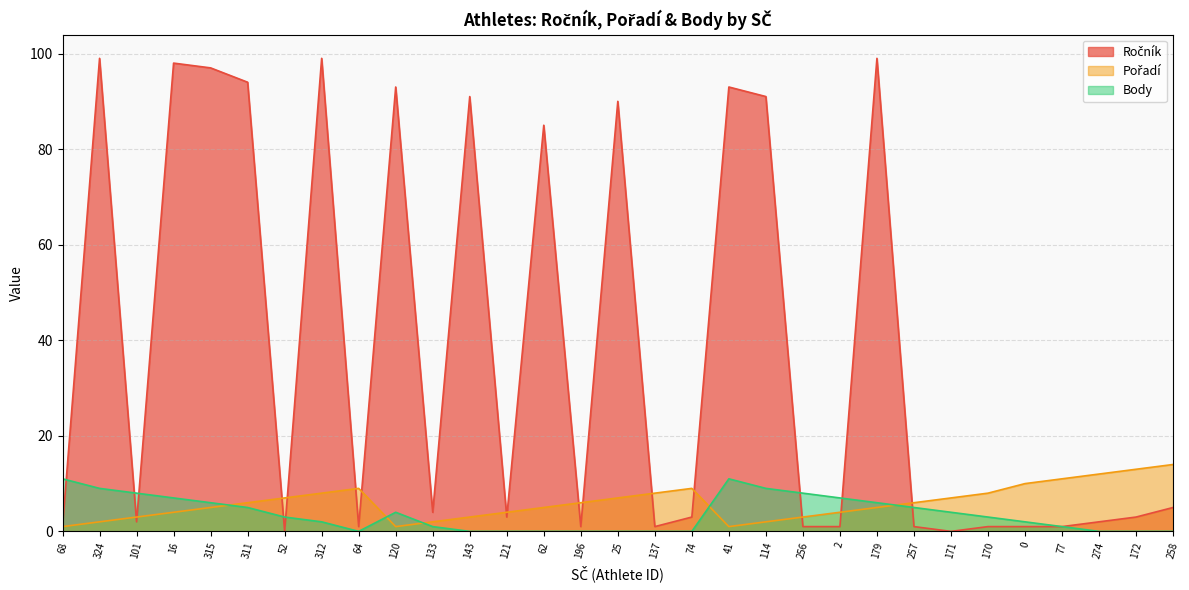

Between which two adjacent categories do Ročník and Pořadí first intersect?

324 and 101